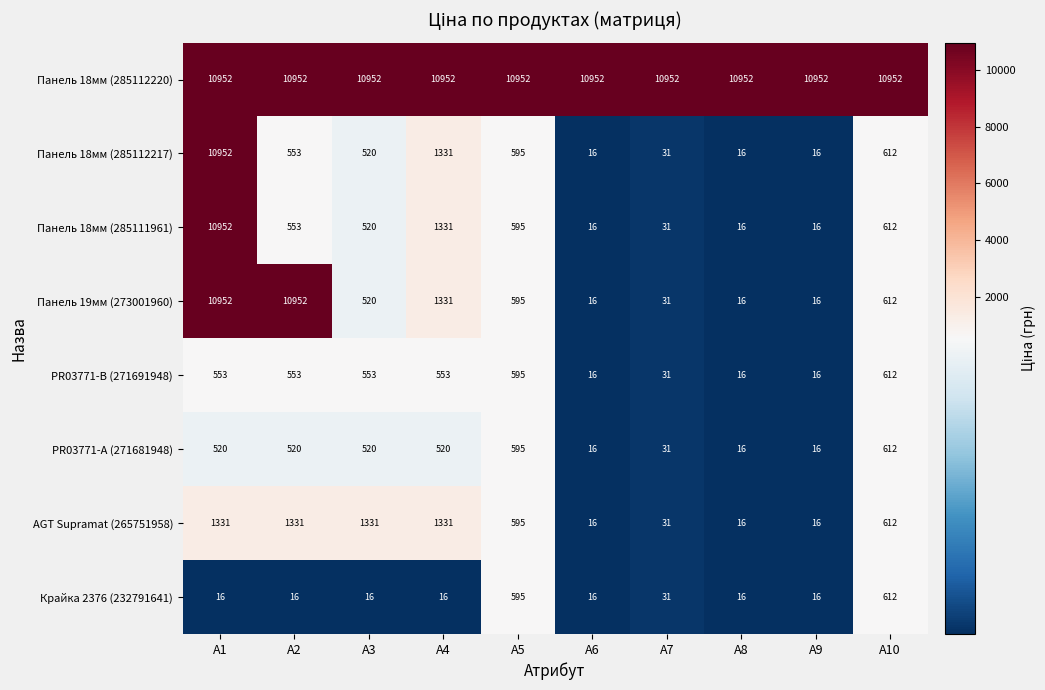

What is the difference between the Панель 19мм (273001960) values at A10 and A6?

596